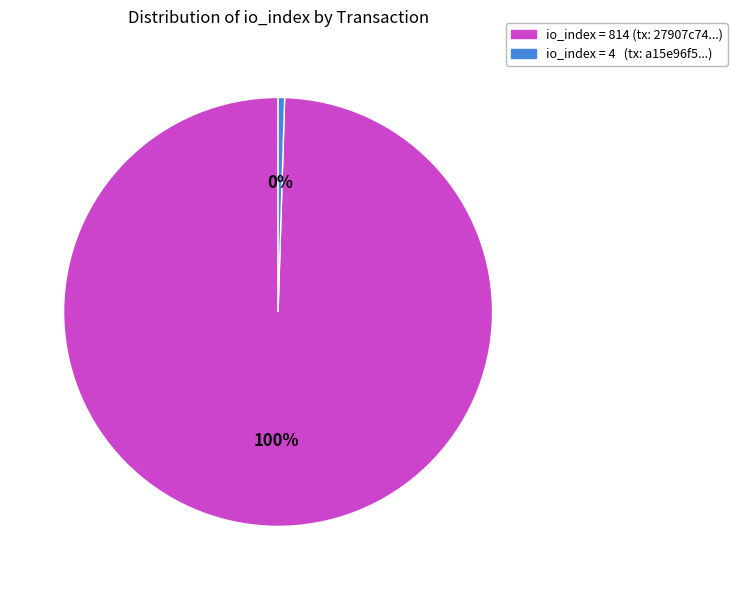

Is there any slice that represents more than half of the pie?

Yes